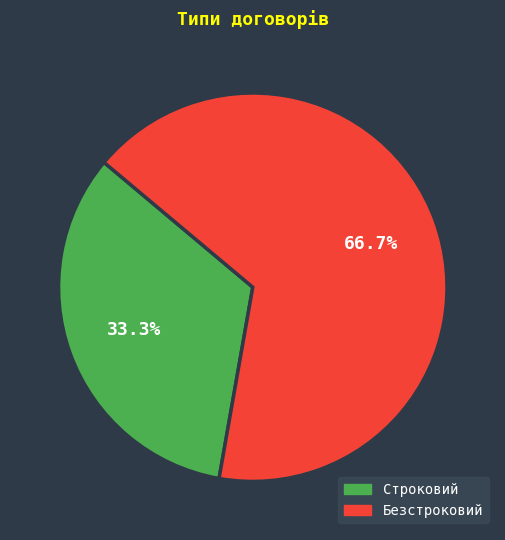

Rank the categories by value from highest to lowest.

Безстроковий, Строковий